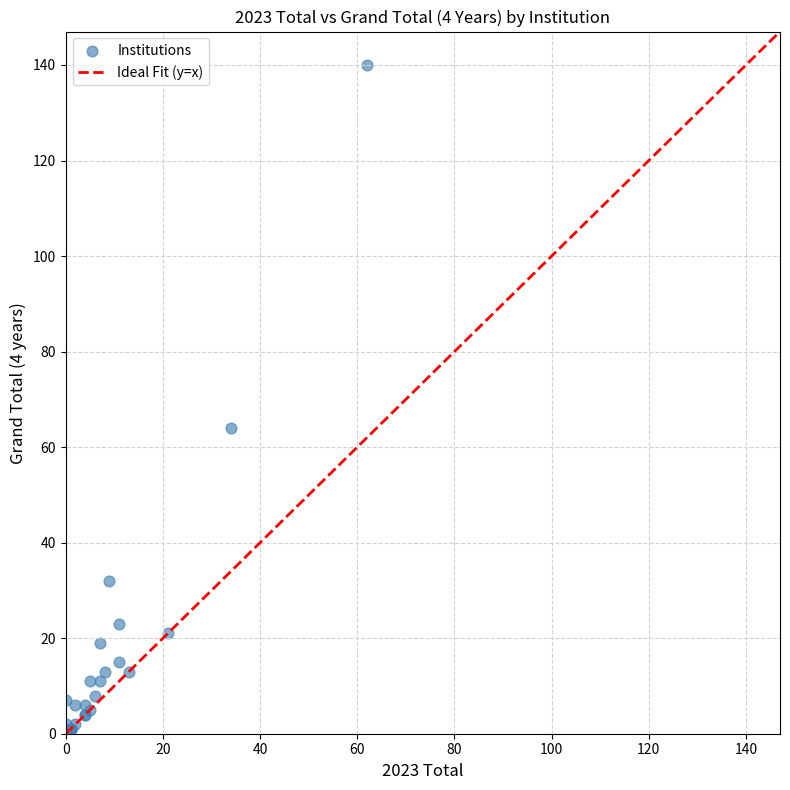

What Y value in the scatter plot is closest to 70?

64